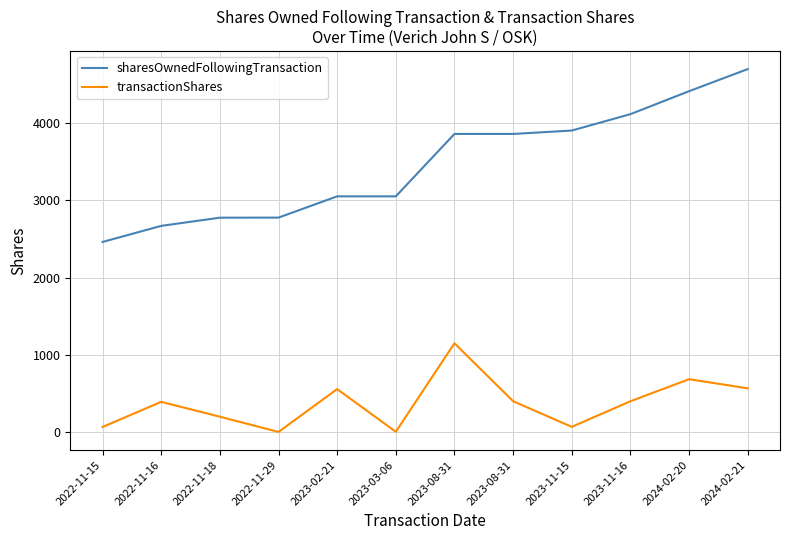

How many lines are shown in the chart?

2